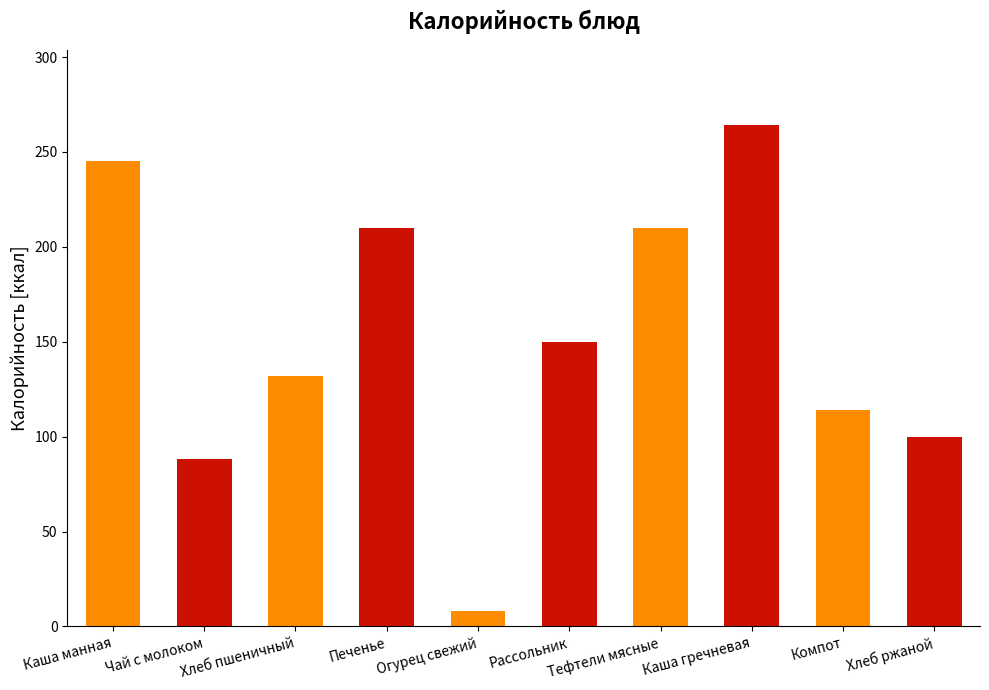

How many data points does each series have?

10